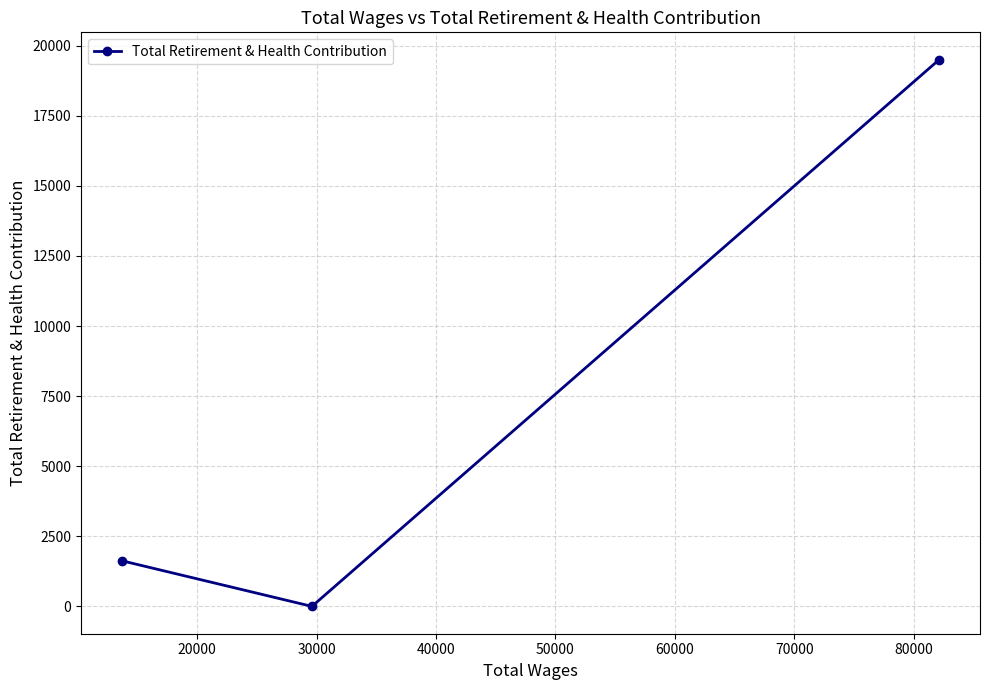

What is the average value?

7042